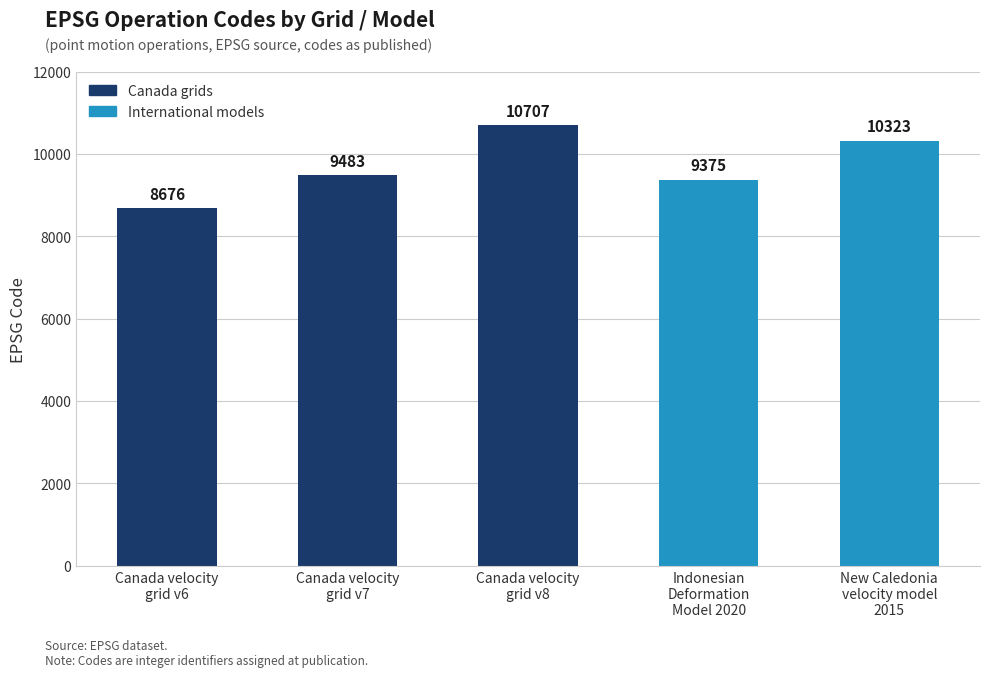

What is the sum of all values?

48564